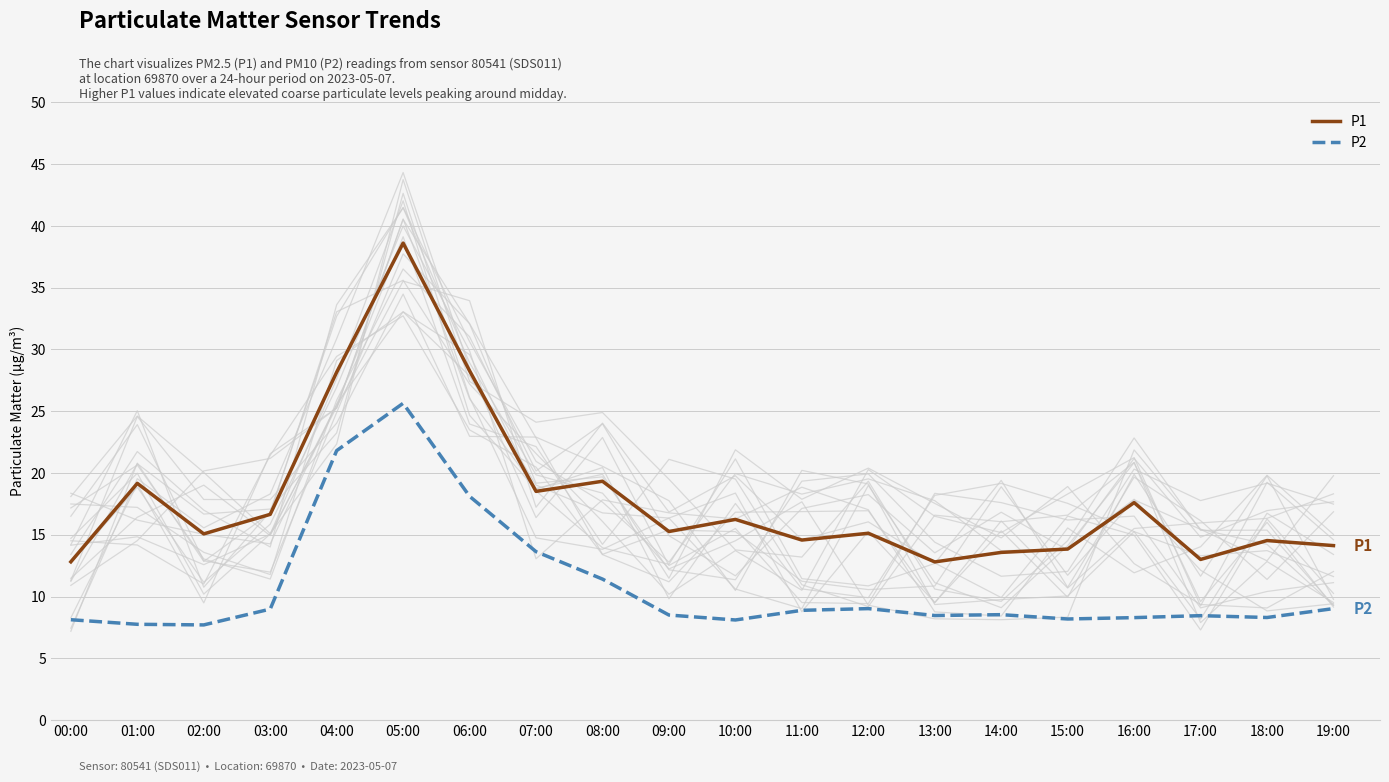

What is the difference between the highest and lowest values at 19:00?

5.1